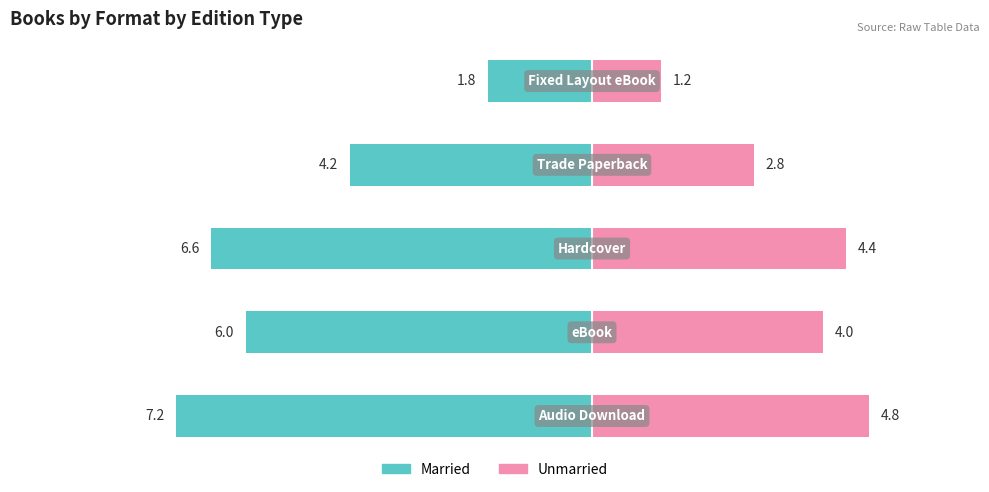

How many values in the Married series are below -6?

2